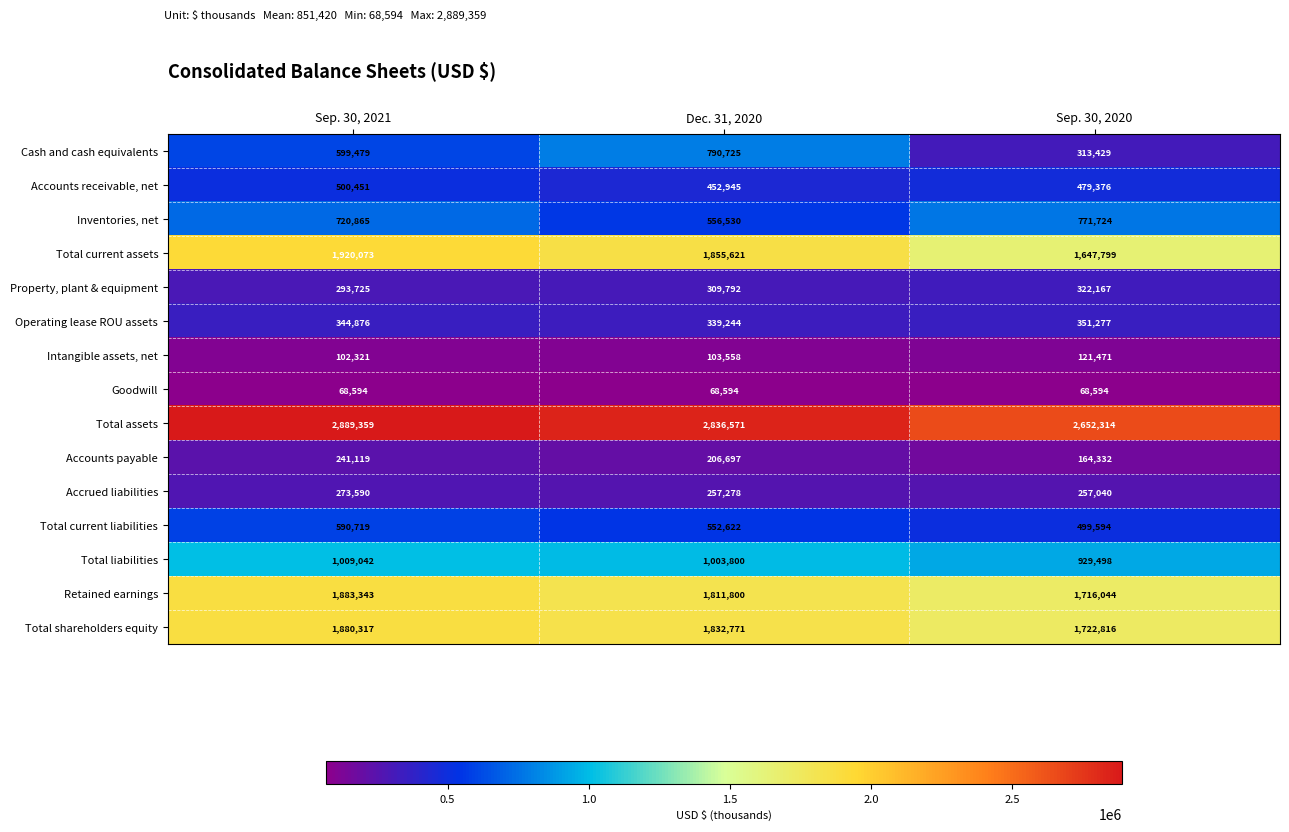

Count the number of data series in this chart.

15